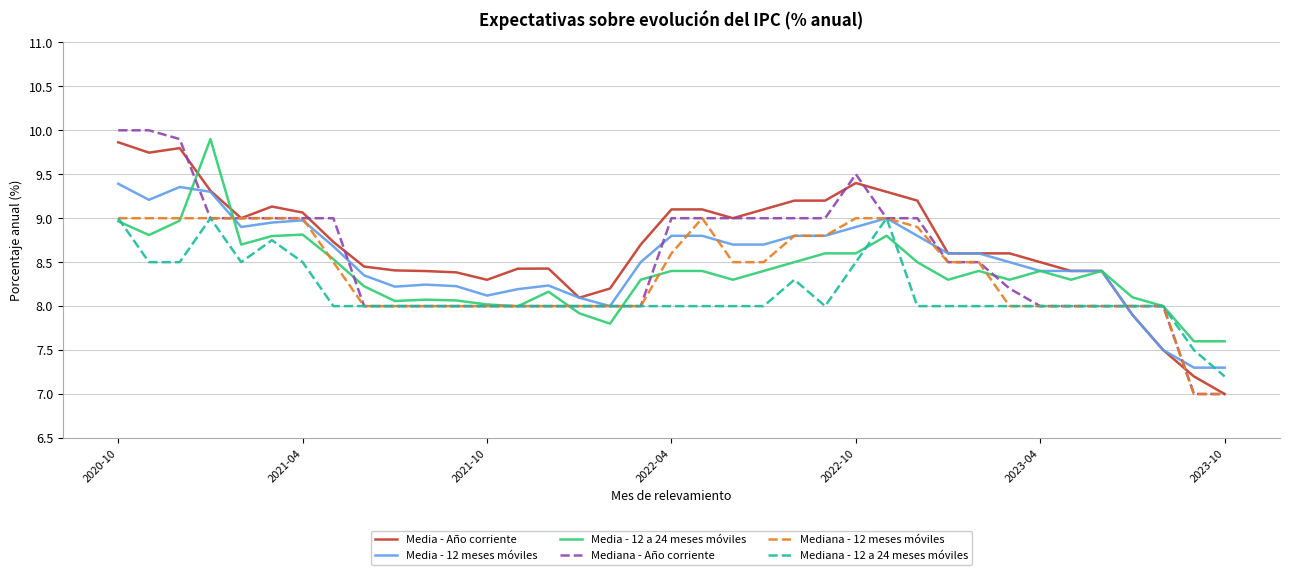

What is the maximum value shown in the chart?

10.0